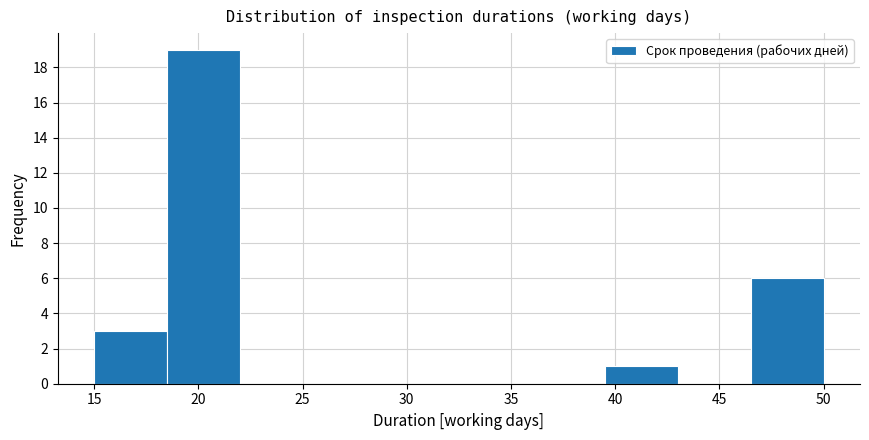

Reading left to right, transcribe this chart: for each bar, give the range it covers on the x-axis and its height. The values are not printed on the chart, so give them approximately, as read against the axis.

15.0 to 18.5: 3
18.5 to 22.0: 19
22.0 to 25.5: 0
25.5 to 29.0: 0
29.0 to 32.5: 0
32.5 to 36.0: 0
36.0 to 39.5: 0
39.5 to 43.0: 1
43.0 to 46.5: 0
46.5 to 50.0: 6